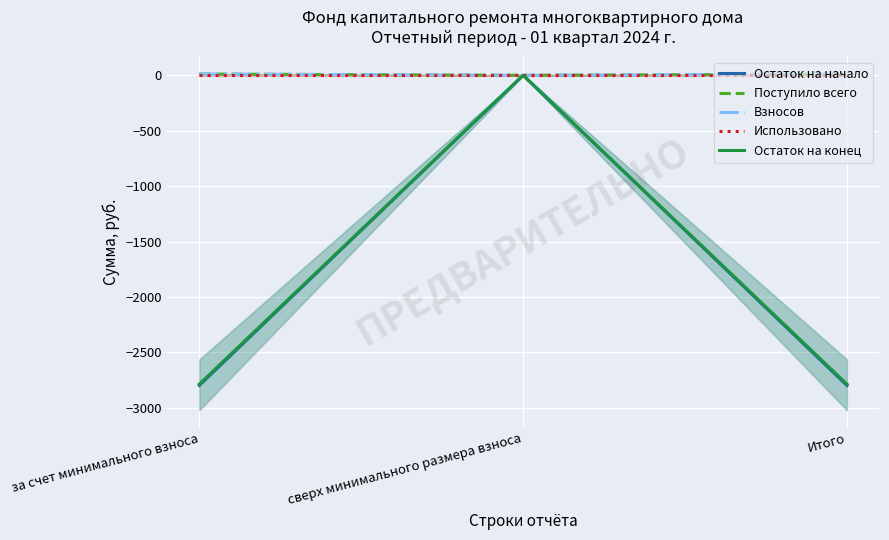

Which category has the highest value across all series?

за счет минимального взноса